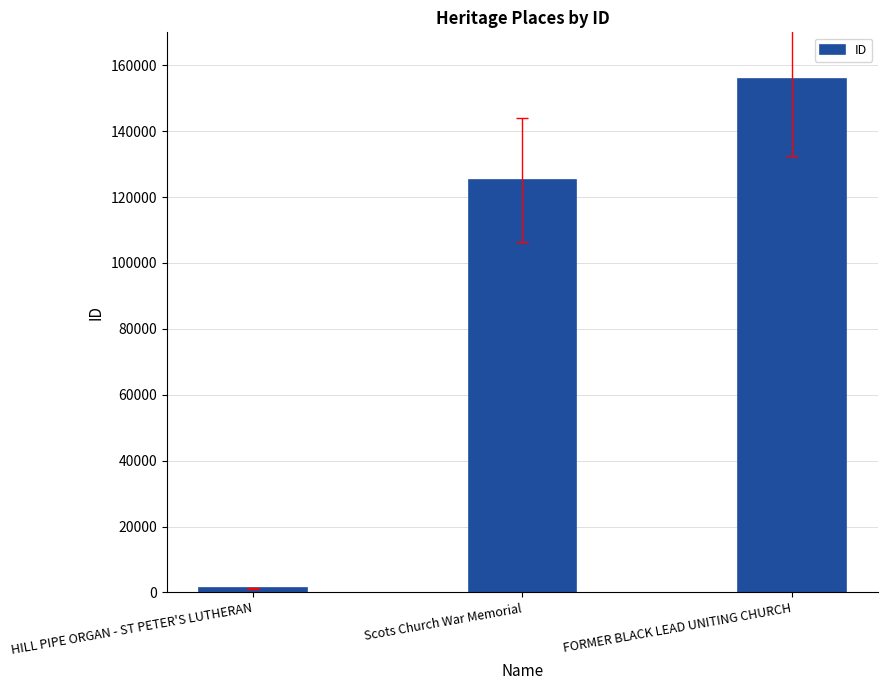

What is the change in value from Scots Church War Memorial to FORMER BLACK LEAD UNITING CHURCH?

+30635